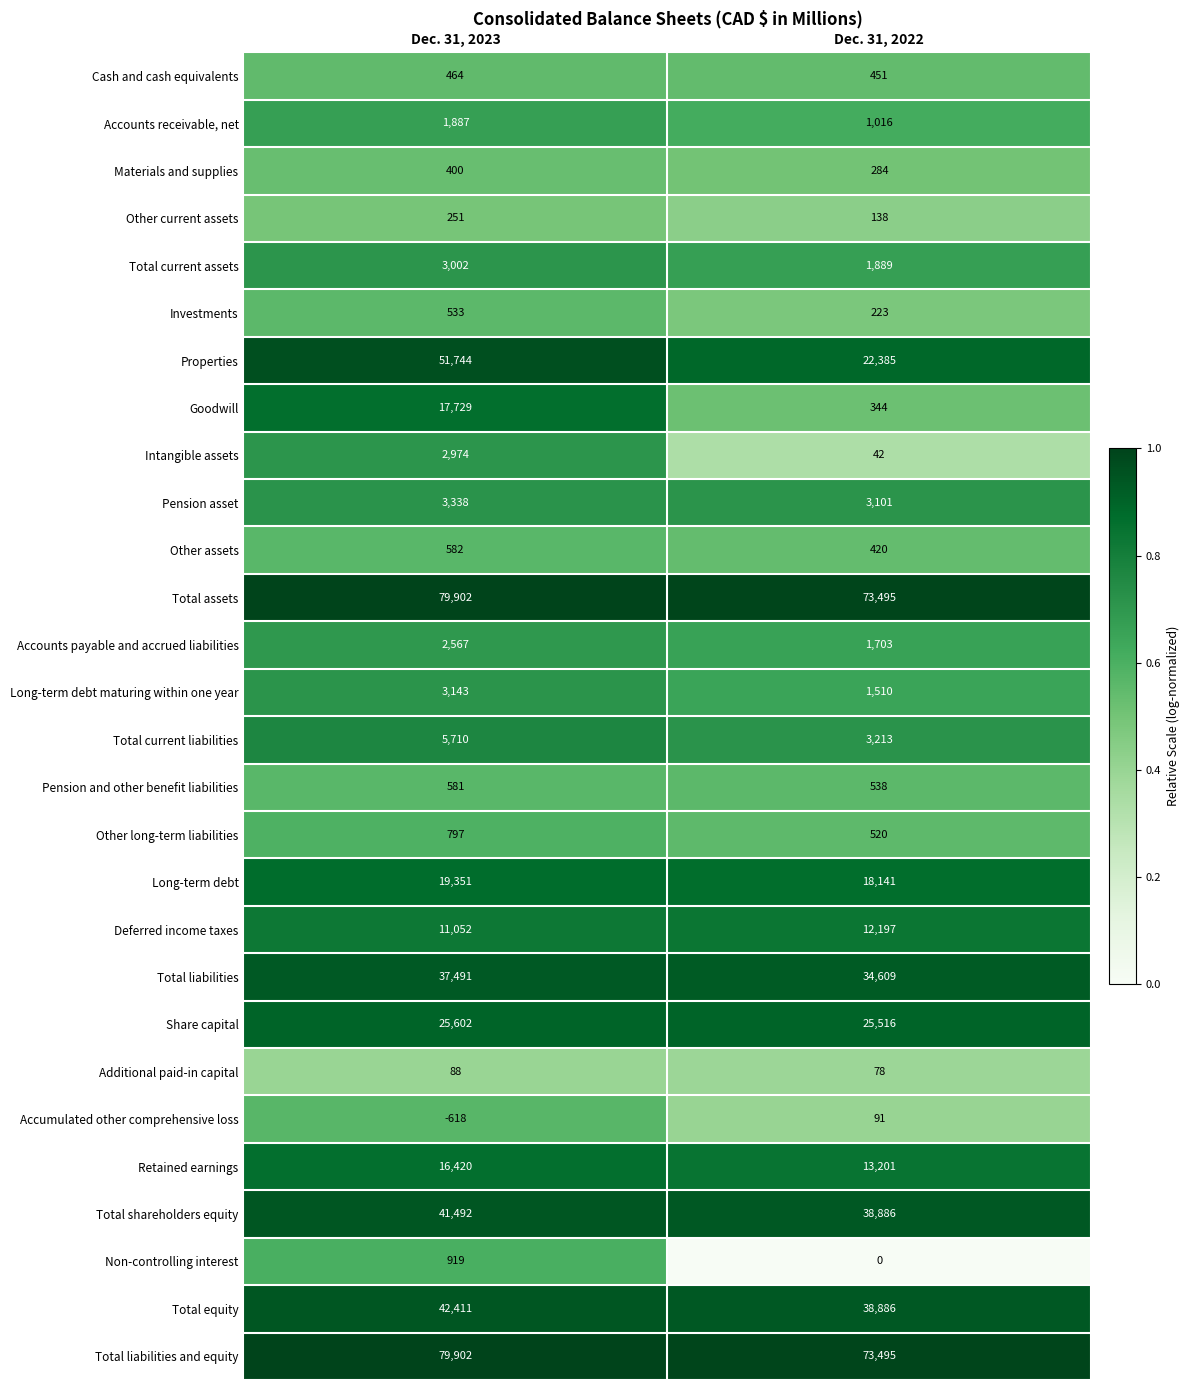

The Other assets series shows 148 at Dec. 31, 2023. True or false?

False